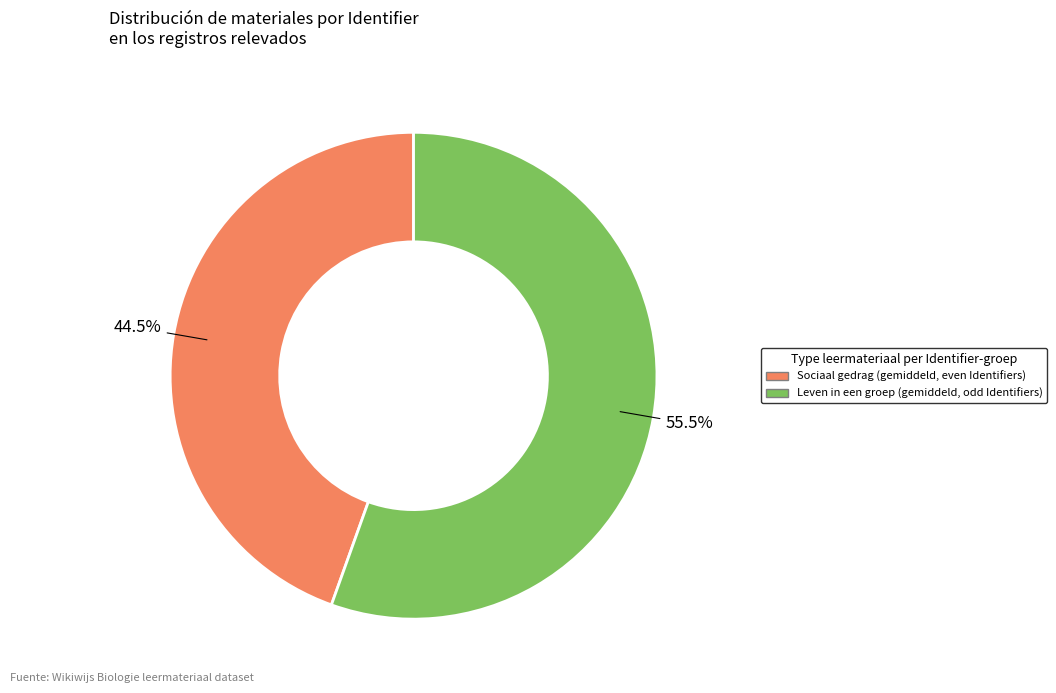

Is there any slice that represents more than half of the pie?

Yes